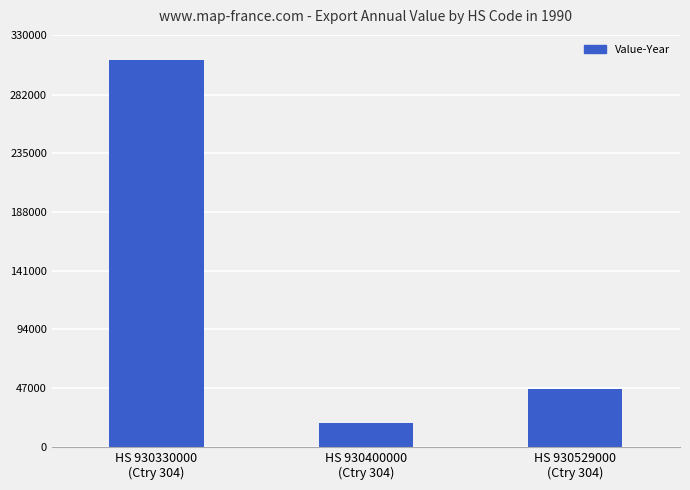

Approximately how many times larger is the value at HS 930330000
(Ctry 304) compared to HS 930400000
(Ctry 304)?

16.1